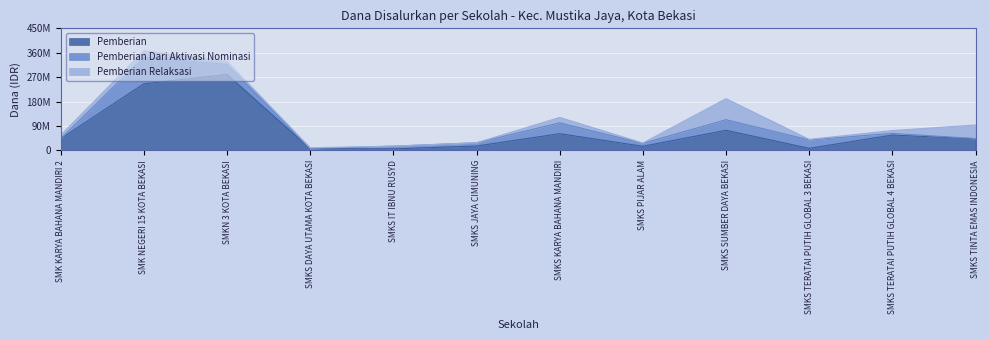

Which series changed the most between SMK KARYA BAHANA MANDIRI 2 and SMKS IT IBNU RUSYD?

Pemberian